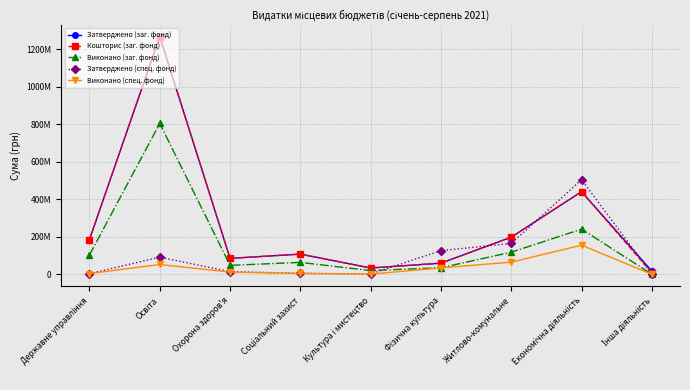

Reading right to left, transcribe all the data shown in this chart.

Затверджено (заг. фонд): Інша діяльність=17044333.0	Економічна діяльність=440701703.0	Житлово-комунальне=198033680.0	Фізична культура=59534545.0	Культура і мистецтво=33612700.0	Соціальний захист=107789407.0	Охорона здоров'я=85011054.0	Освіта=1267728676.0	Державне управління=185338200.0
Кошторис (заг. фонд): Інша діяльність=7197000.0	Економічна діяльність=440701703.0	Житлово-комунальне=198033680.0	Фізична культура=59534545.0	Культура і мистецтво=33612700.0	Соціальний захист=107789407.0	Охорона здоров'я=85011054.0	Освіта=1267728676.0	Державне управління=185338200.0
Виконано (заг. фонд): Інша діяльність=283810.6	Економічна діяльність=240977795.8	Житлово-комунальне=117990599.3	Фізична культура=34938746.0	Культура і мистецтво=19910682.1	Соціальний захист=63509441.8	Охорона здоров'я=47800391.8	Освіта=804565346.5	Державне управління=102686786.0
Затверджено (спец. фонд): Інша діяльність=888500.0	Економічна діяльність=504664089.5	Житлово-комунальне=164795579.0	Фізична культура=126234955.0	Культура і мистецтво=1594400.0	Соціальний захист=5239308.0	Охорона здоров'я=14206368.0	Освіта=91446744.0	Державне управління=3536000.0
Виконано (спец. фонд): Інша діяльність=12668.0	Економічна діяльність=155427930.6	Житлово-комунальне=64785807.0	Фізична культура=34260432.0	Культура і мистецтво=1030870.9	Соціальний захист=4753142.5	Охорона здоров'я=11699162.7	Освіта=52352212.7	Державне управління=4038894.9